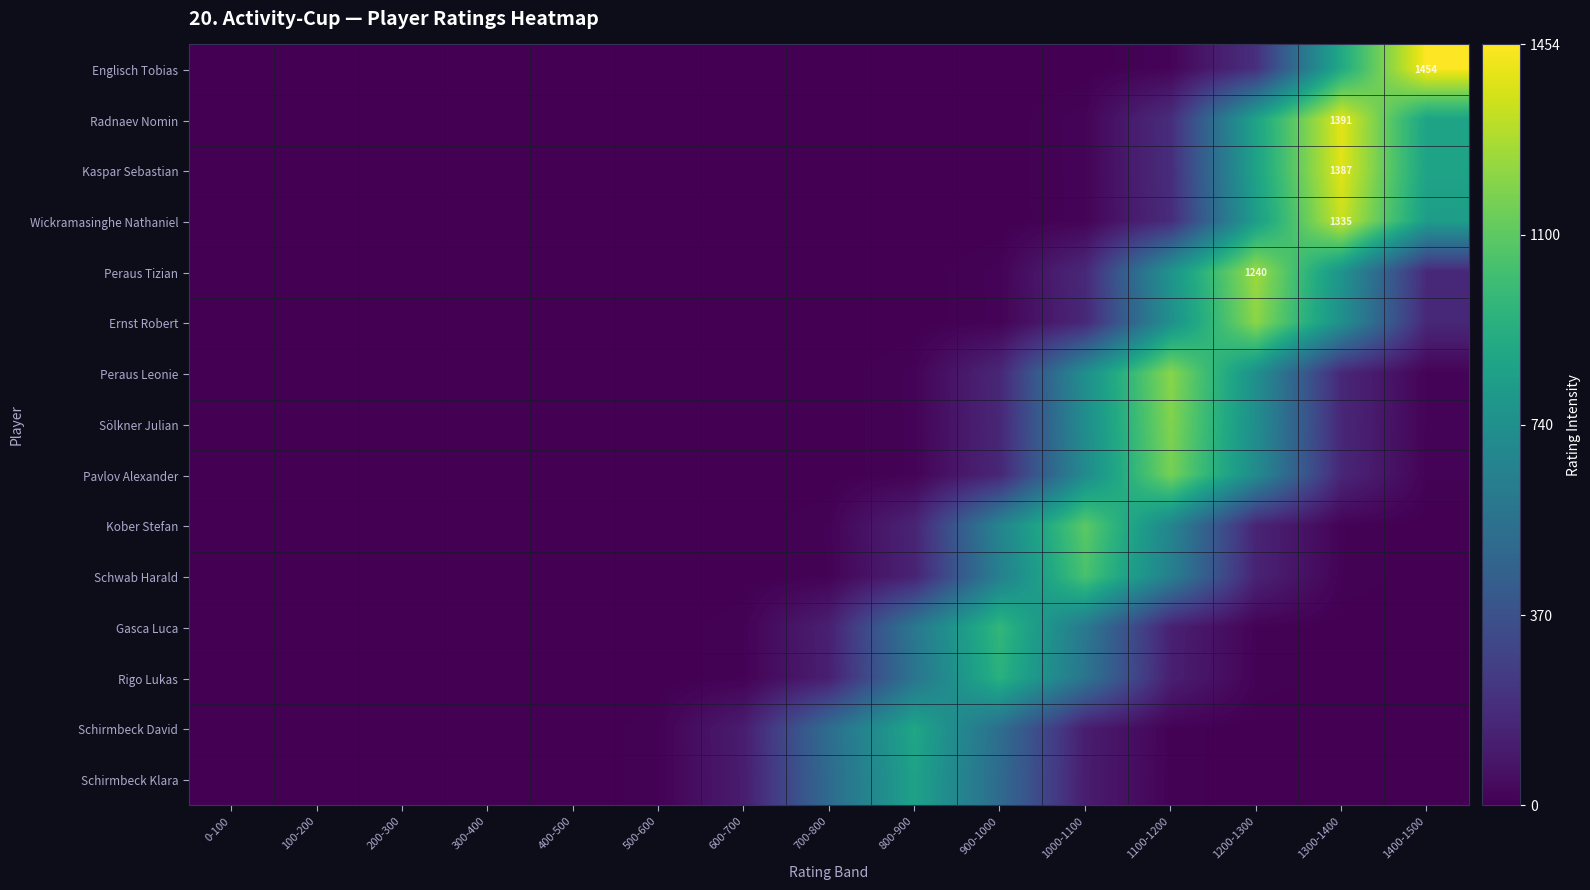

Rank the series at 400-500 from lowest to highest value.

Englisch Tobias, Wickramasinghe Nathaniel, Kaspar Sebastian, Radnaev Nomin, Ernst Robert, Peraus Tizian, Pavlov Alexander, Sölkner Julian, Peraus Leonie, Schwab Harald, Kober Stefan, Rigo Lukas, Gasca Luca, Schirmbeck Klara, Schirmbeck David